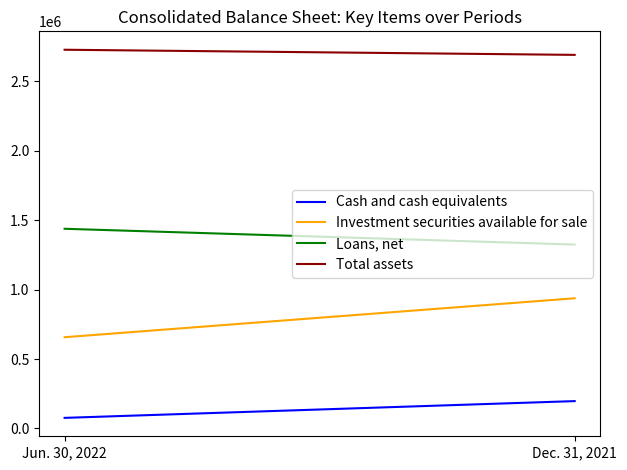

Read the Cash and cash equivalents value at Jun. 30, 2022, to the nearest 50.

76500